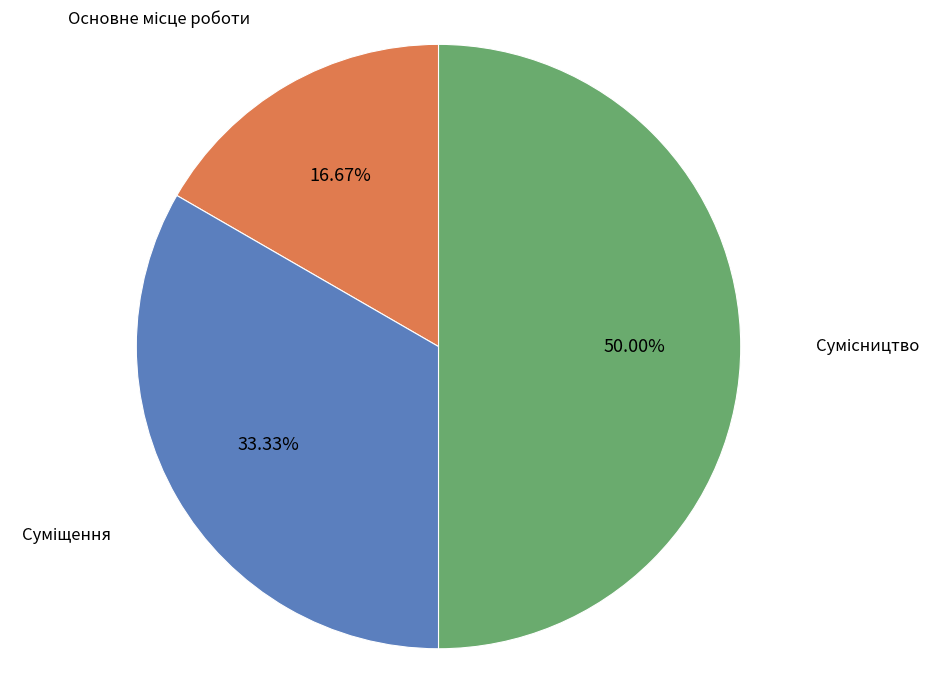

Is the sum of Основне місце роботи and Сумісництво greater than half?

Yes